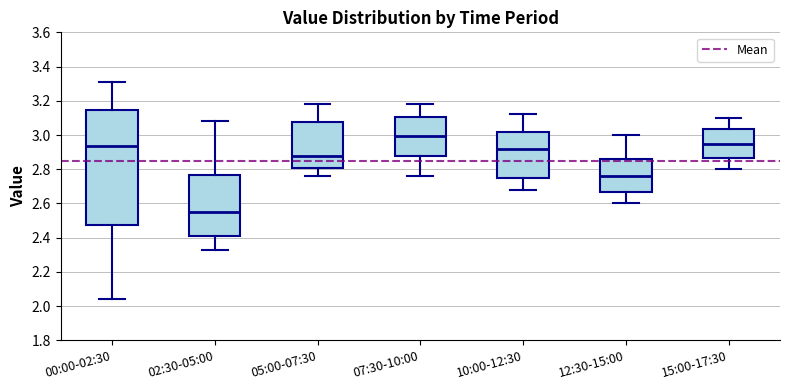

Comparing the boxes themselves (not the whiskers), which one is the tallest?

00:00-02:30